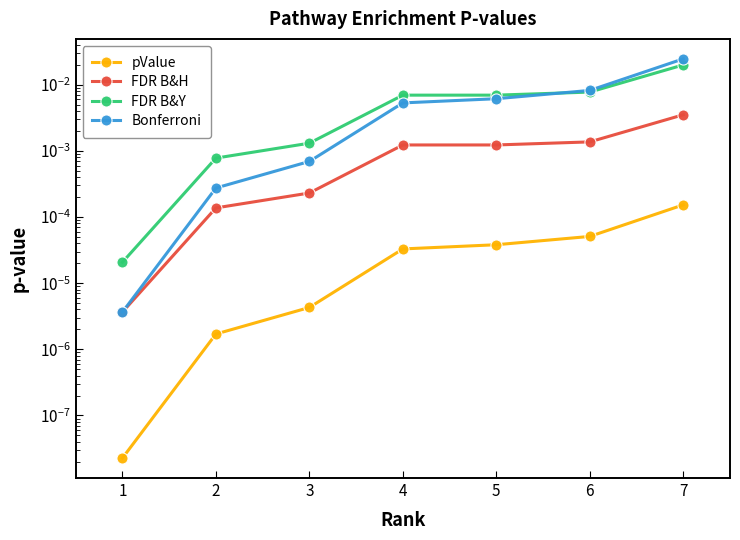

True or false: pValue has more than 1 points higher than both neighbors.

False